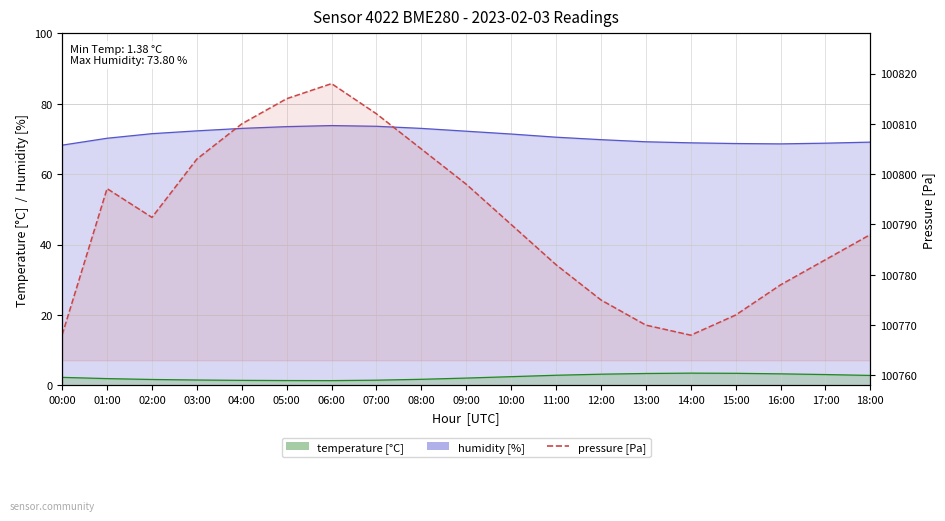

At which label does the data first exceed 100790?

01:00